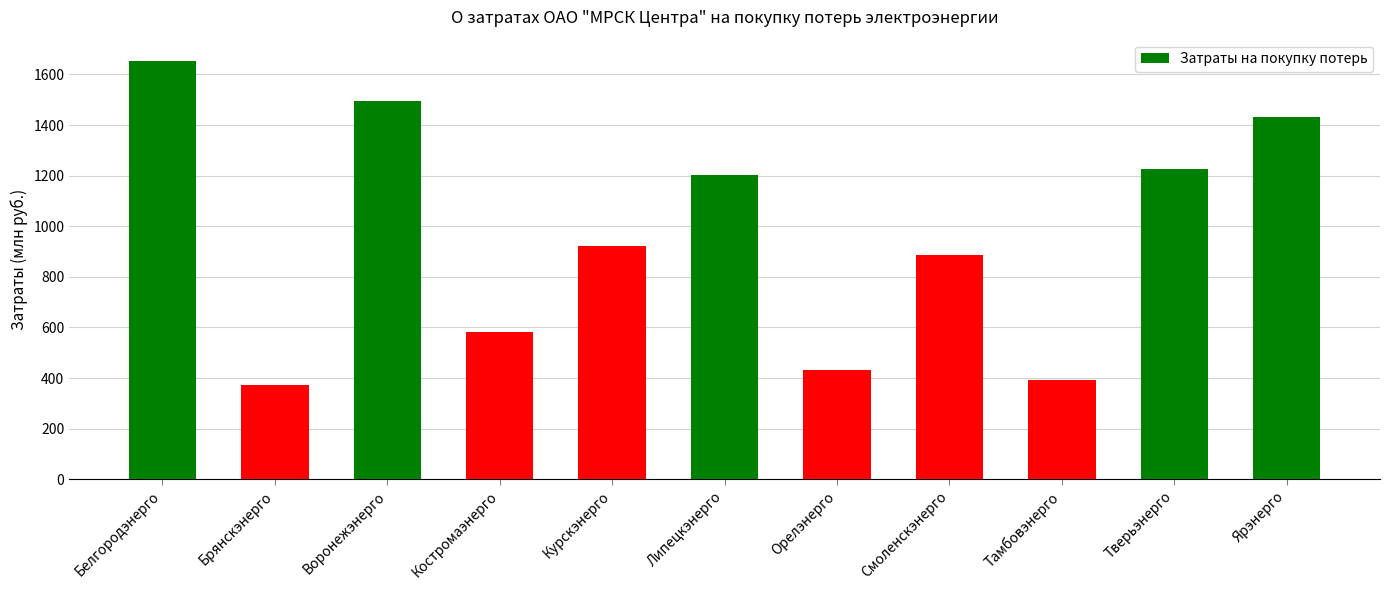

What position from the right is Смоленскэнерго?

4